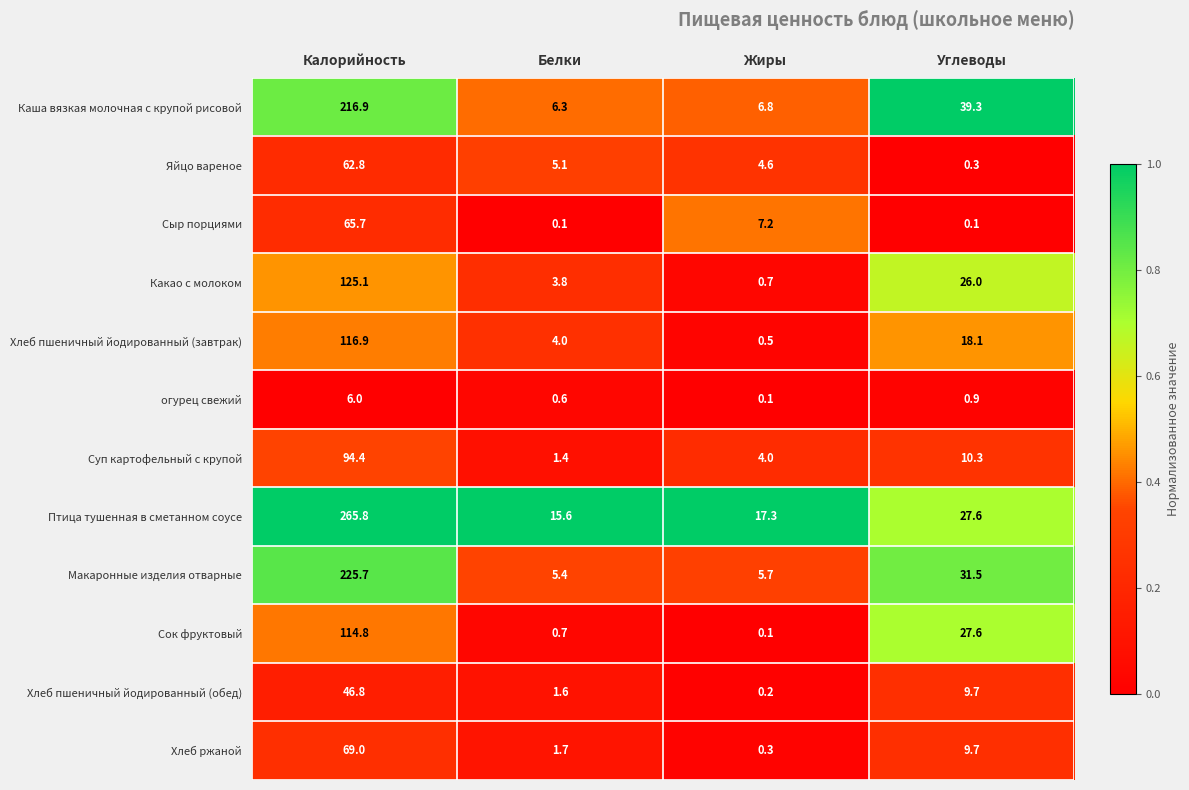

What is the total value across all series at Жиры?

47.5